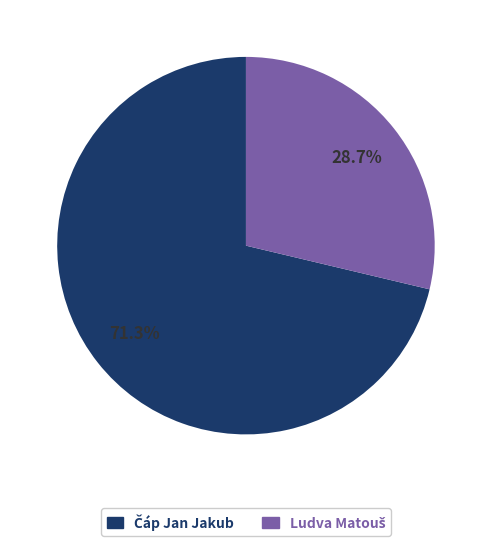

Does any single category account for the majority?

Yes